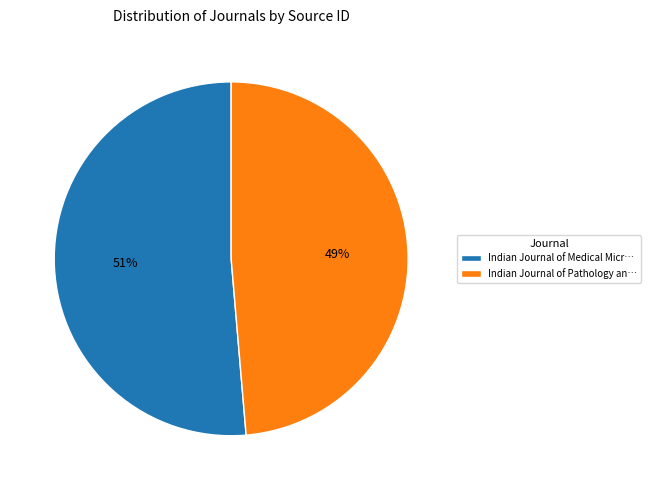

Which category accounts for the majority?

Indian Journal of Medical Micr…